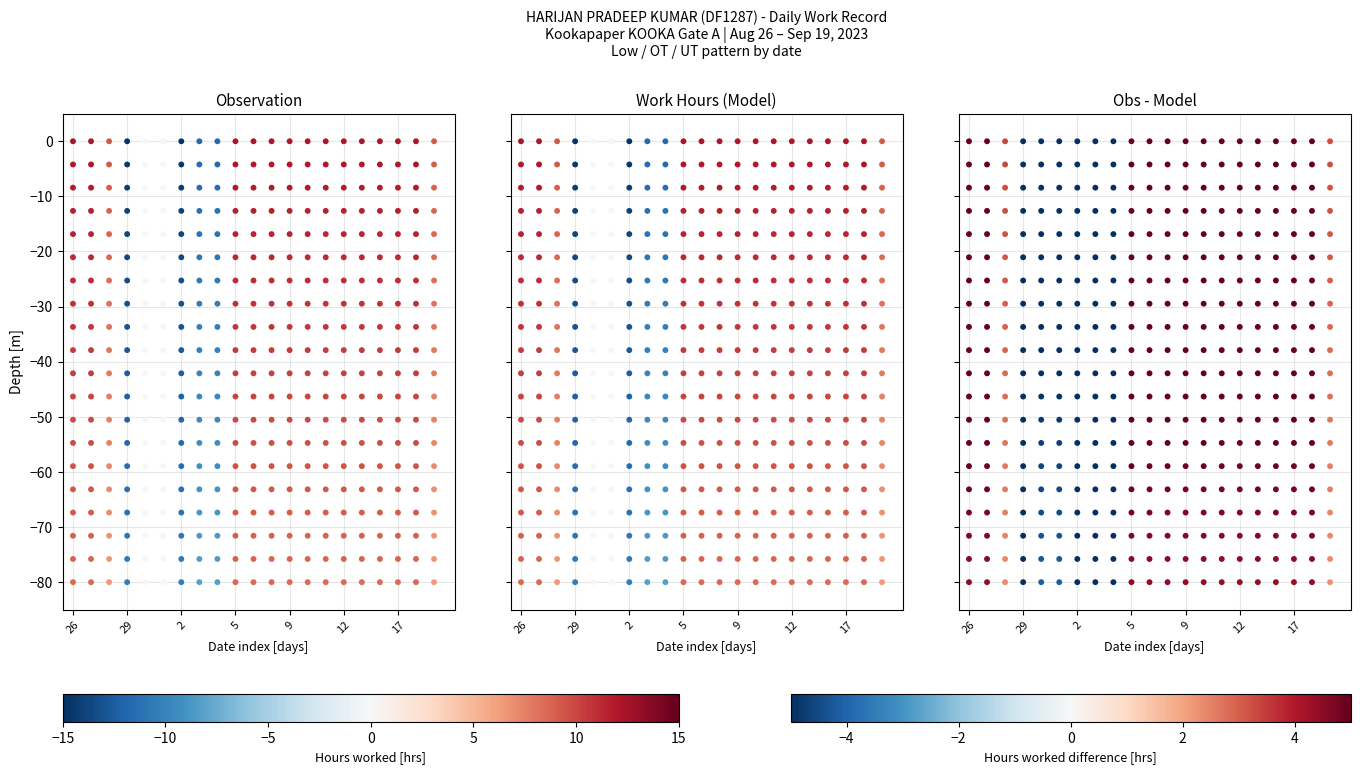

At how many categories does at least one series exceed -56?

14